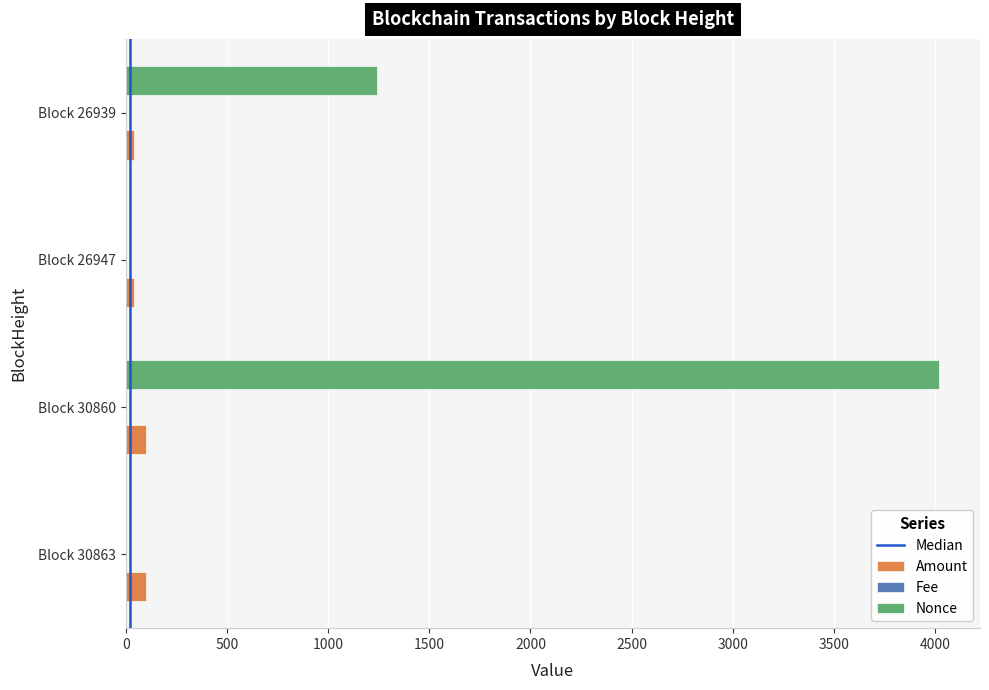

Is the value of Nonce at Block 26947 greater than the value of Amount at Block 30860?

No